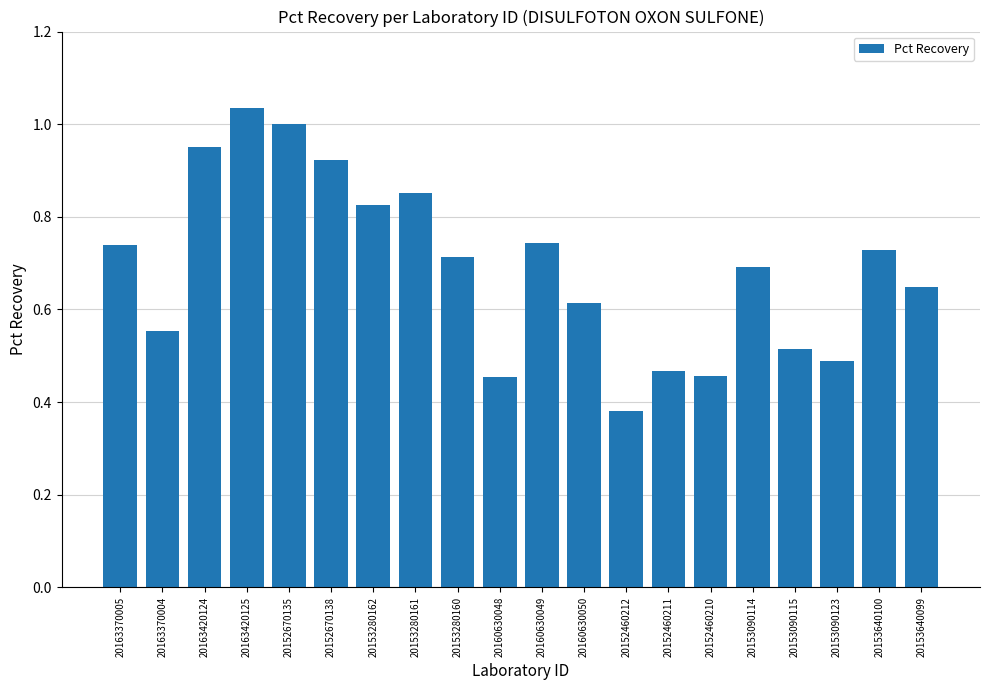

What is the sum of all values?

13.8